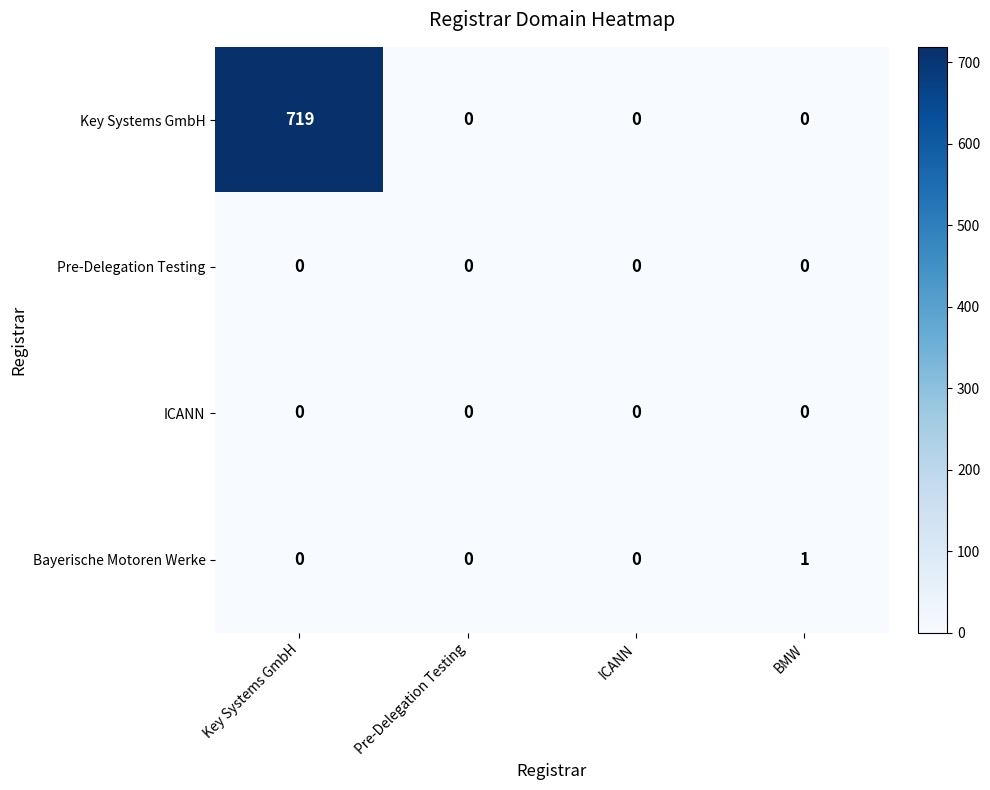

How many distinct data groups are displayed?

4